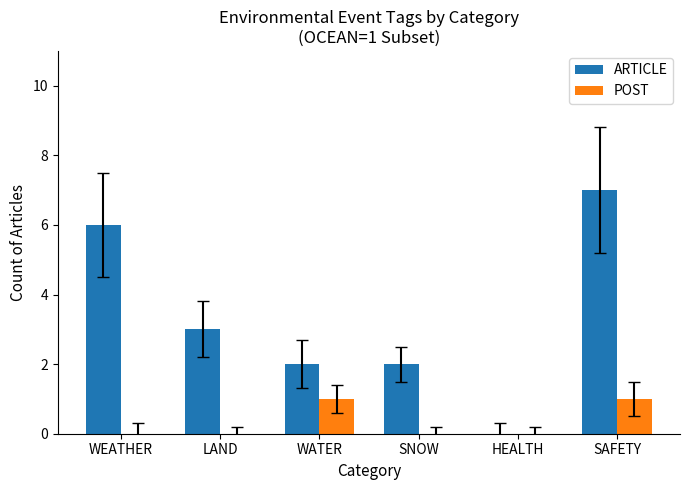

At which category does the chart reach its peak across all series?

SAFETY